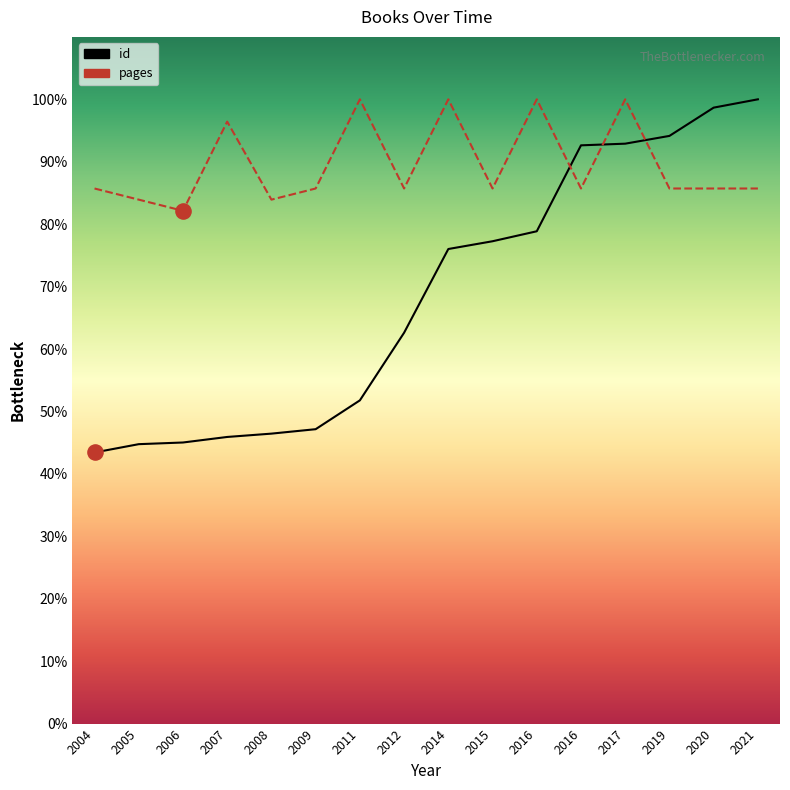

Is the value of id at 2016 greater than the value of pages at 2005?

No